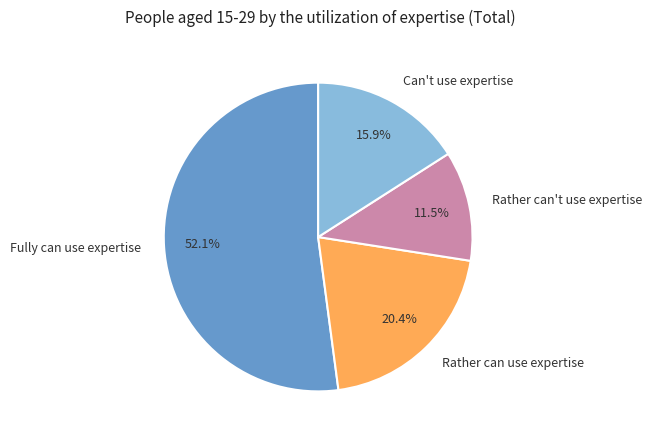

Which category has the biggest portion of the pie?

Fully can use expertise